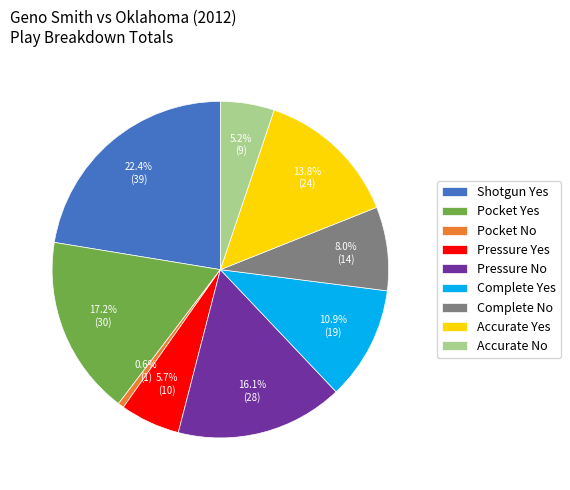

How many slices are in this pie chart?

9